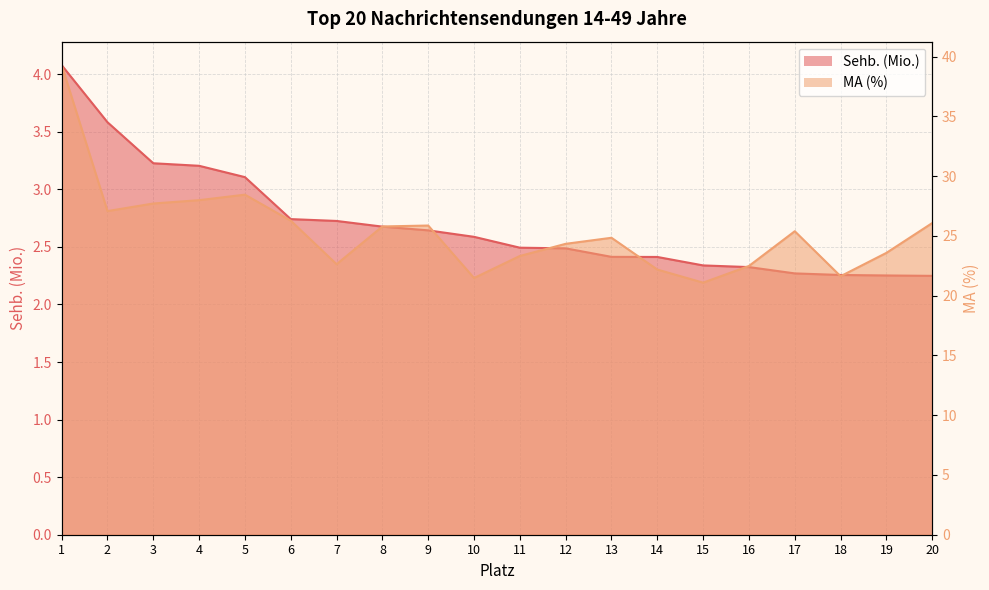

The Sehb. (Mio.) series shows 2.7 at 6. True or false?

True